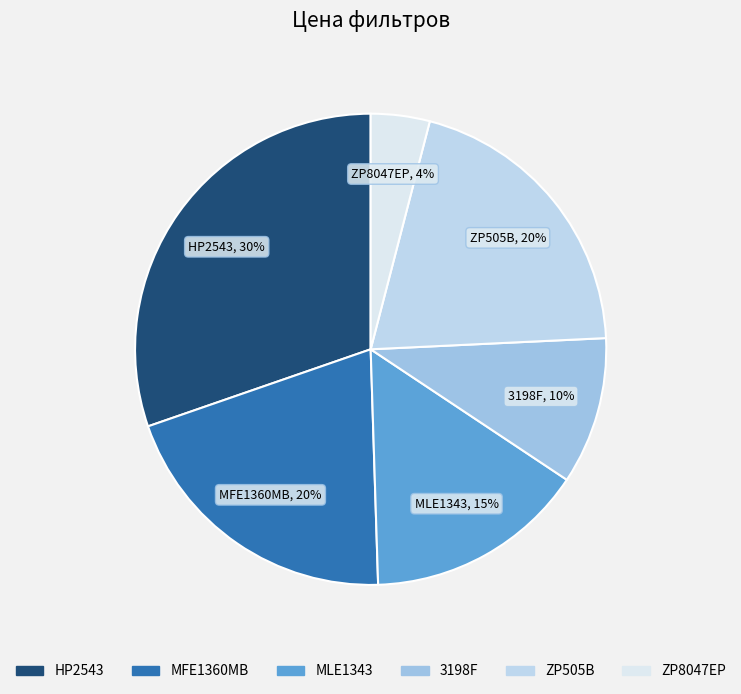

How many slices are in this pie chart?

6